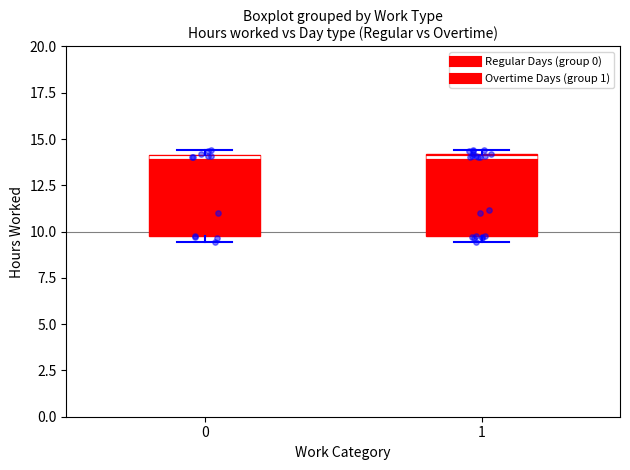

Reading left to right, transcribe this box plot: for each box, give where its median line is, the range the box spans, and where its two whiskers end, as read against the y-axis. The values are not printed on the chart, so give them approximately, as read against the axis.

0: median 14.0, box 9.5 to 14.0, whiskers 9.5 (just below the box's lower edge) to 14.5
1: median 14.0 (just below the box's upper edge), box 10.0 to 14.0, whiskers 9.5 to 14.5